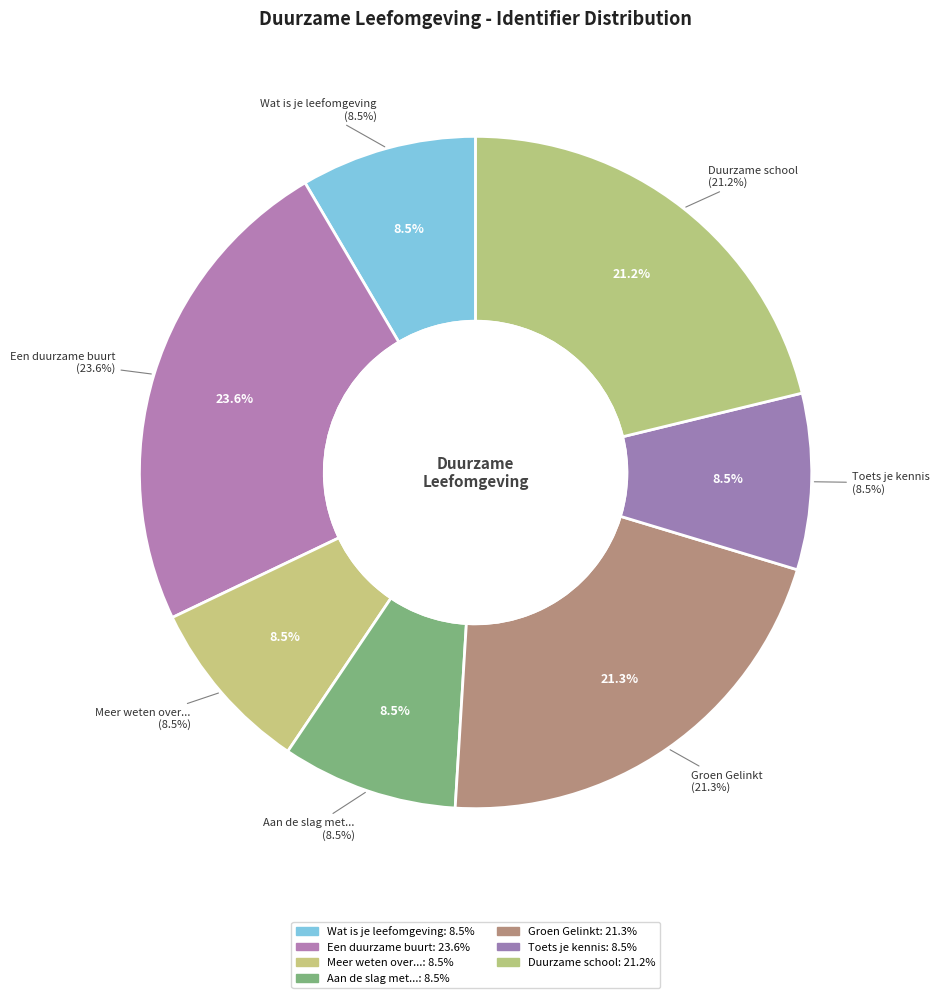

Does Toets je kennis represent more than half of the total?

No